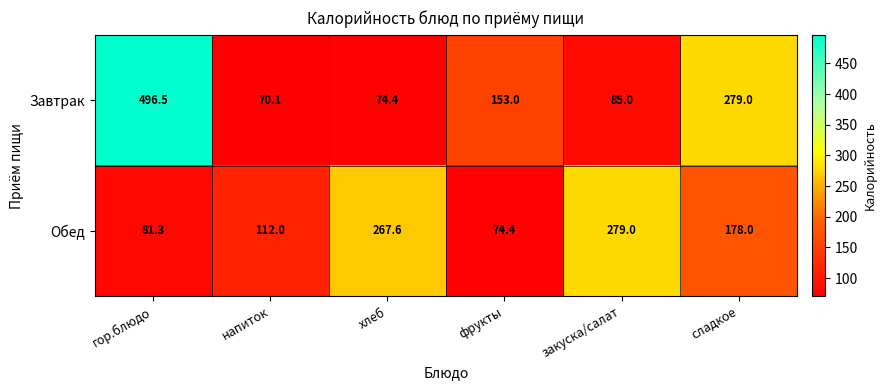

Which series has the largest total across all categories?

Завтрак